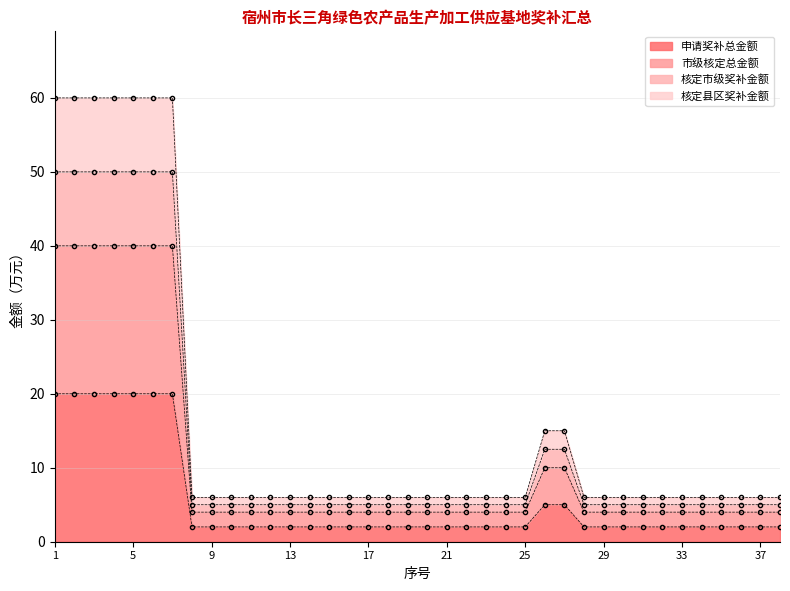

True or false: 申请奖补总金额 has more than 0 points higher than both neighbors.

False